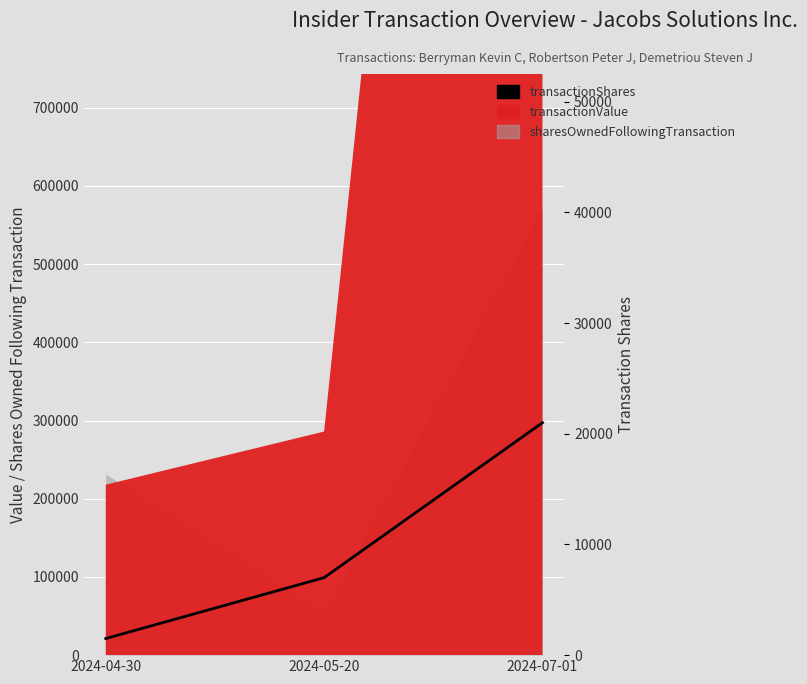

What is the average value?

9833